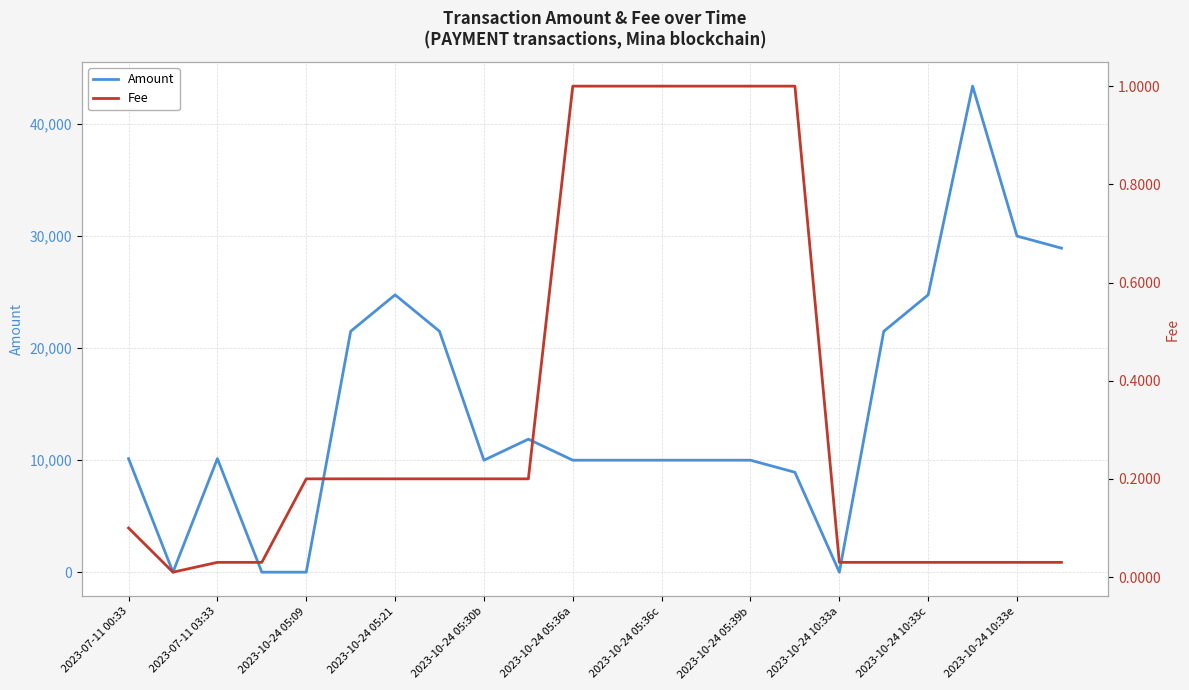

What is the maximum value for Amount?

43372.2